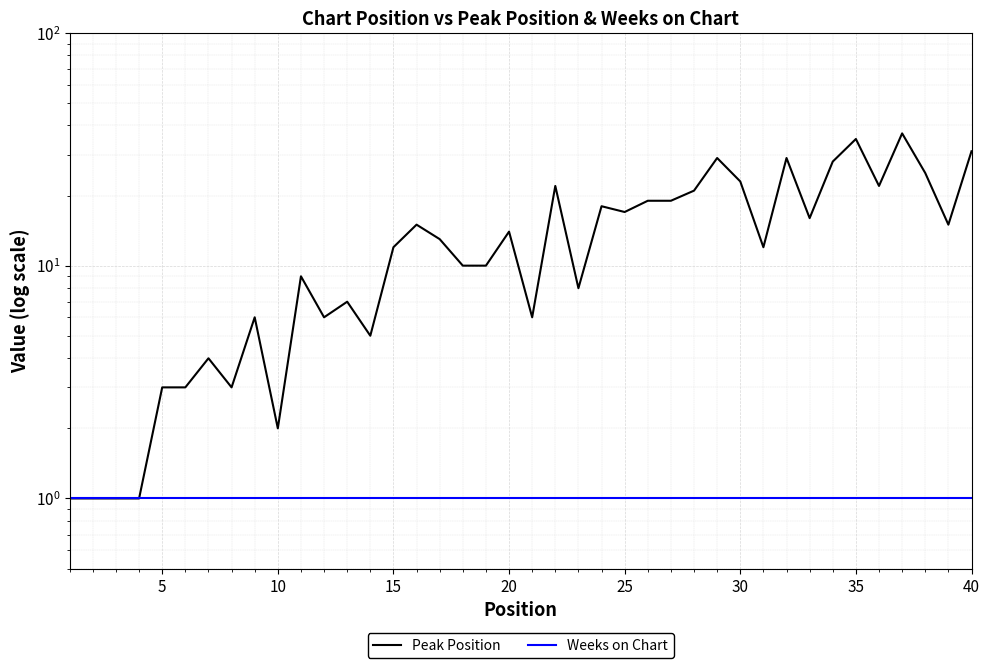

What is the maximum value shown in the chart?

37